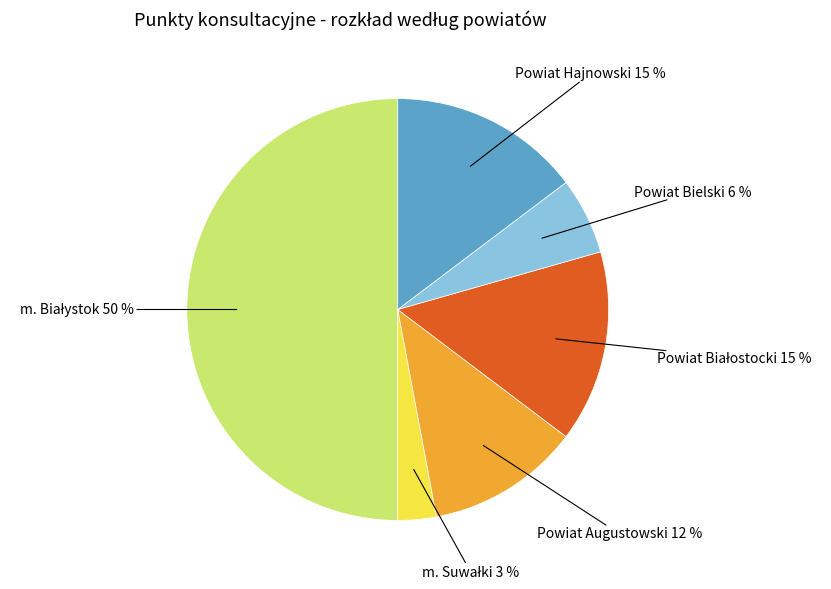

Count the number of slices in the pie.

6